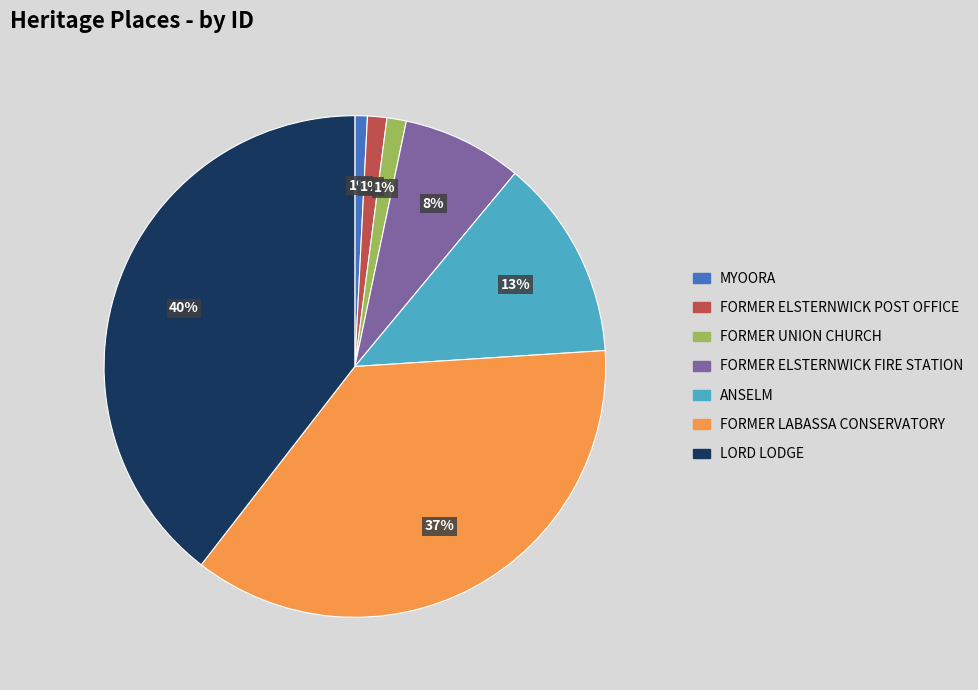

Which has a higher value, FORMER ELSTERNWICK POST OFFICE or LORD LODGE?

LORD LODGE